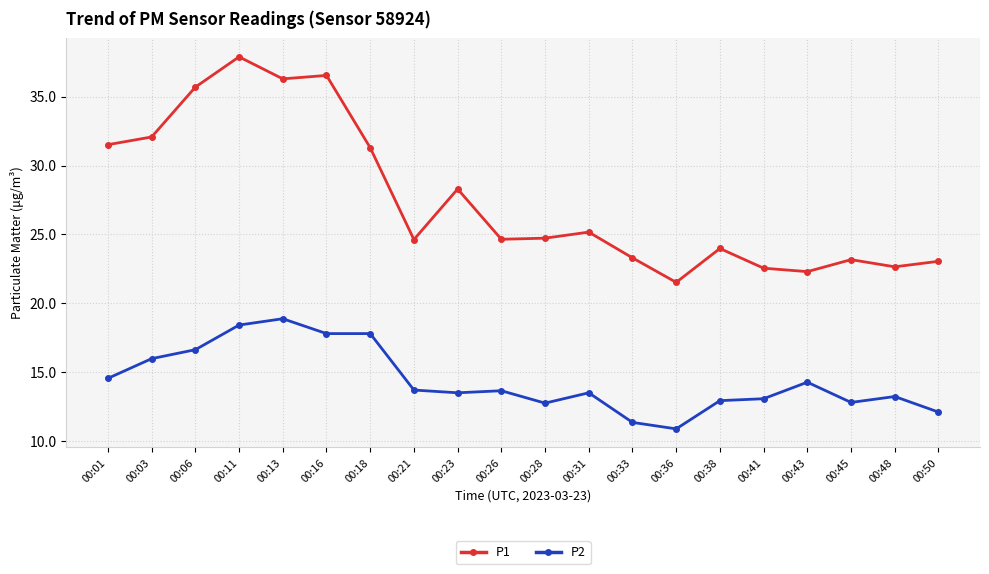

What is the sum of the P1 values at 00:21 and 00:38?

48.6